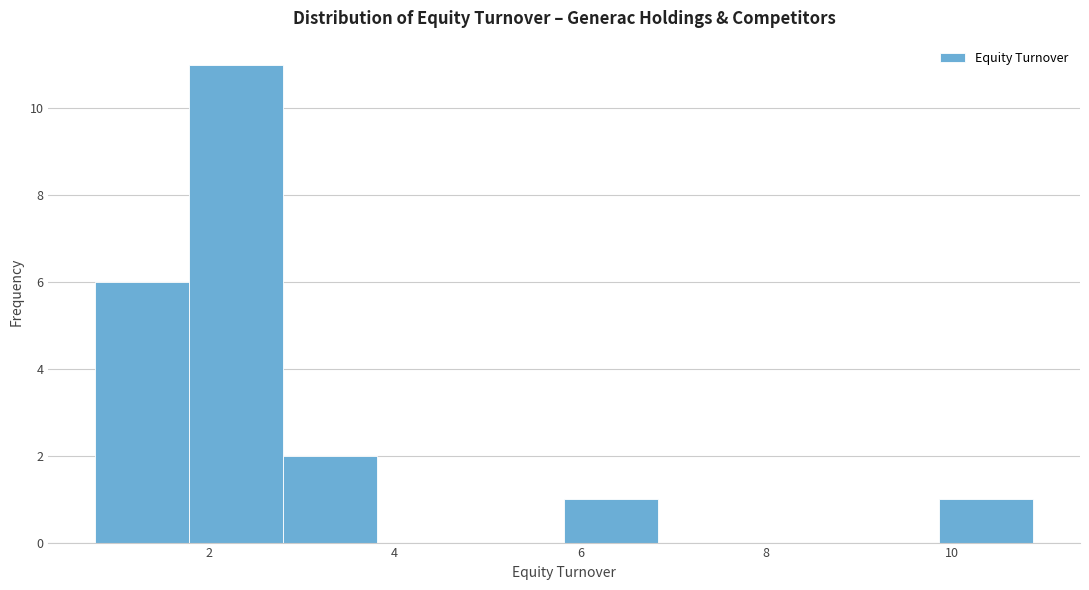

How tall is the bar that spans 9.8 to 10.8 on the x-axis? Neither the bar edges nor the heights are printed on the chart, so give them approximately, as read against the axes.

1